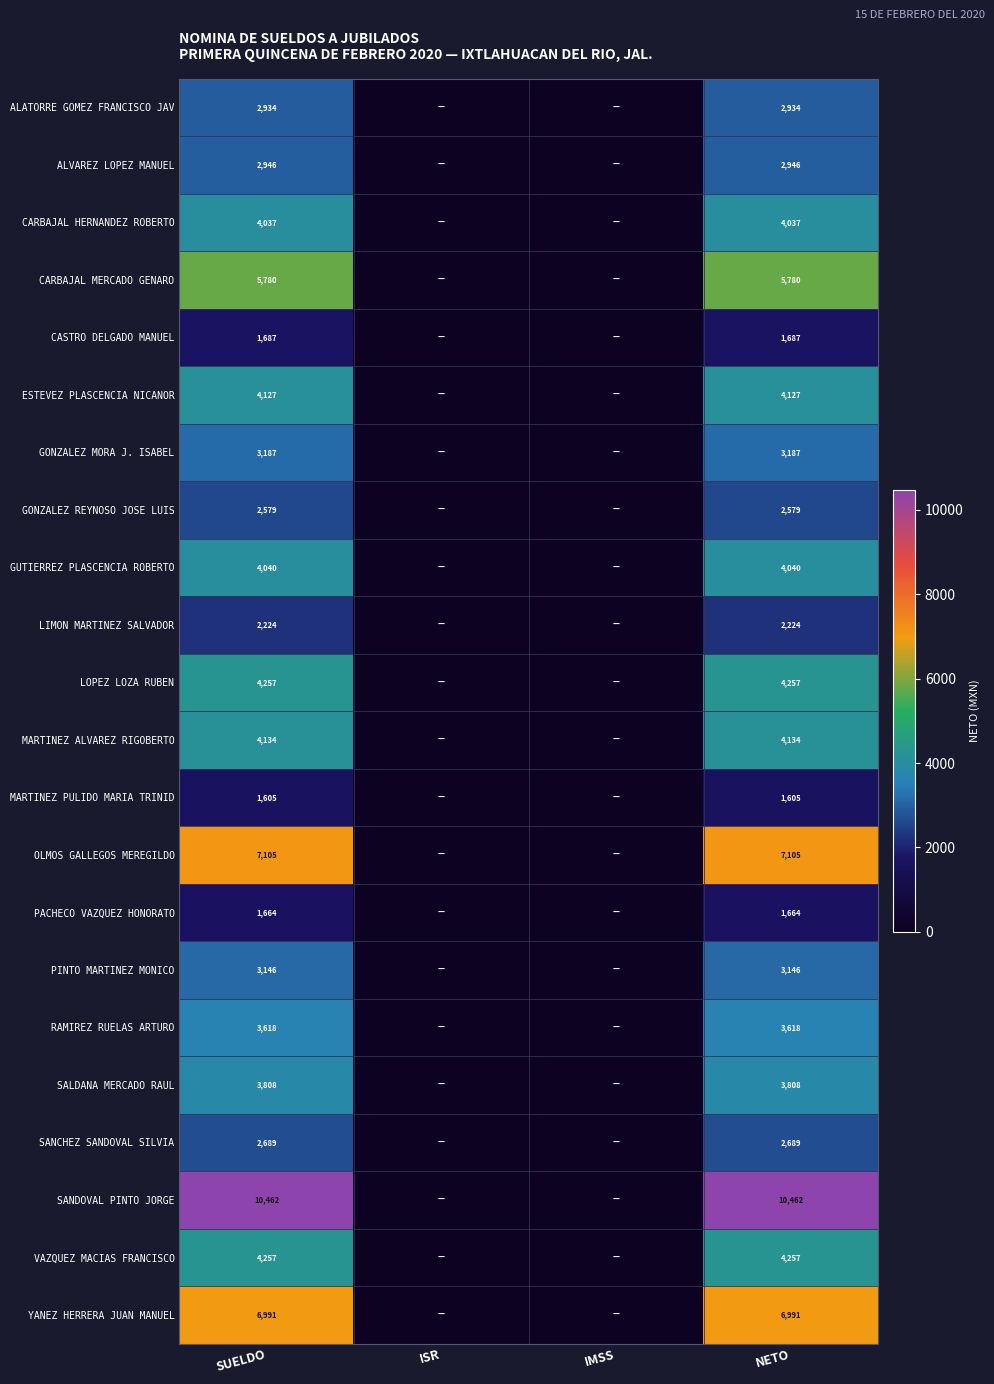

True or false: YANEZ HERRERA JUAN MANUEL has a value of 4333 at SUELDO.

False